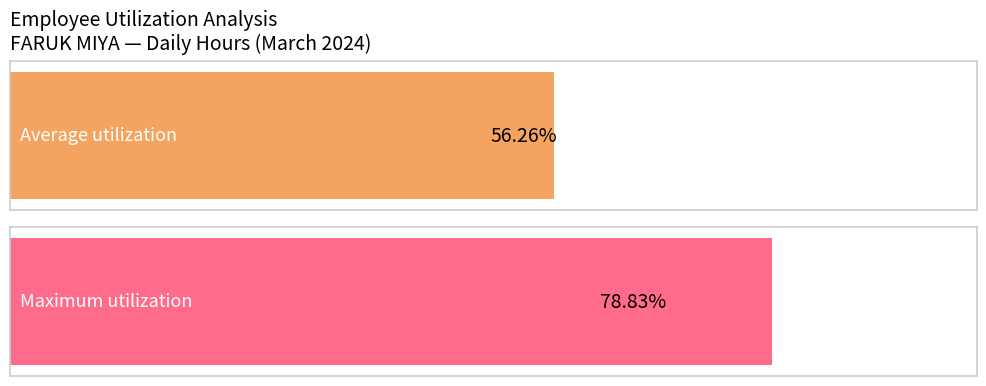

Does the chart contain any negative values?

No